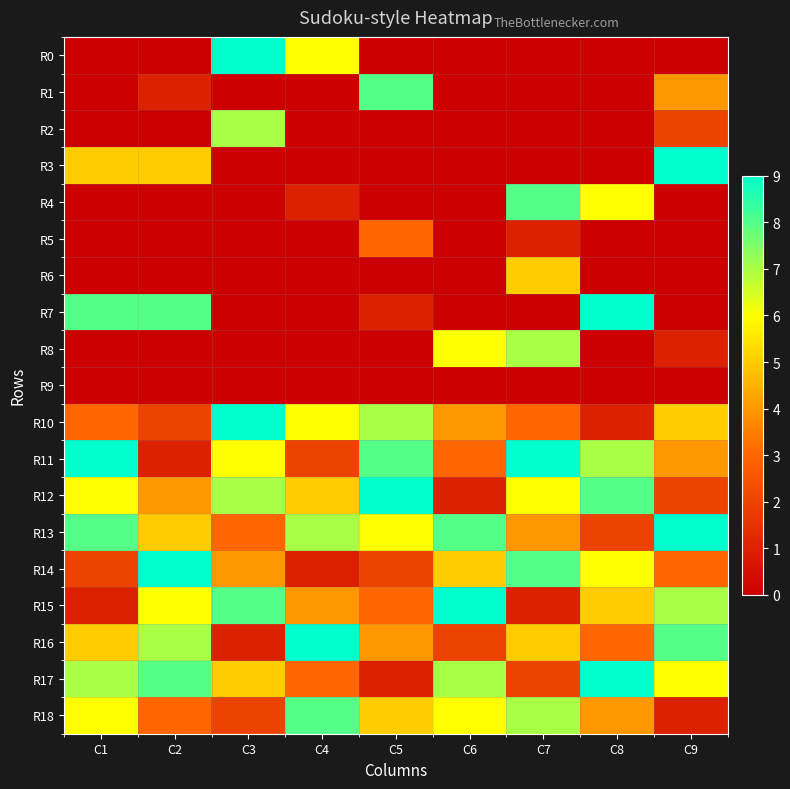

Reading right to left, transcribe all the data shown in this chart.

R0: C9=0	C8=0	C7=0	C6=0	C5=0	C4=6	C3=9	C2=0	C1=0
R1: C9=4	C8=0	C7=0	C6=0	C5=8	C4=0	C3=0	C2=1	C1=0
R2: C9=2	C8=0	C7=0	C6=0	C5=0	C4=0	C3=7	C2=0	C1=0
R3: C9=9	C8=0	C7=0	C6=0	C5=0	C4=0	C3=0	C2=5	C1=5
R4: C9=0	C8=6	C7=8	C6=0	C5=0	C4=1	C3=0	C2=0	C1=0
R5: C9=0	C8=0	C7=1	C6=0	C5=3	C4=0	C3=0	C2=0	C1=0
R6: C9=0	C8=0	C7=5	C6=0	C5=0	C4=0	C3=0	C2=0	C1=0
R7: C9=0	C8=9	C7=0	C6=0	C5=1	C4=0	C3=0	C2=8	C1=8
R8: C9=1	C8=0	C7=7	C6=6	C5=0	C4=0	C3=0	C2=0	C1=0
R9: C9=0	C8=0	C7=0	C6=0	C5=0	C4=0	C3=0	C2=0	C1=0
R10: C9=5	C8=1	C7=3	C6=4	C5=7	C4=6	C3=9	C2=2	C1=3
R11: C9=4	C8=7	C7=9	C6=3	C5=8	C4=2	C3=6	C2=1	C1=9
R12: C9=2	C8=8	C7=6	C6=1	C5=9	C4=5	C3=7	C2=4	C1=6
R13: C9=9	C8=2	C7=4	C6=8	C5=6	C4=7	C3=3	C2=5	C1=8
R14: C9=3	C8=6	C7=8	C6=5	C5=2	C4=1	C3=4	C2=9	C1=2
R15: C9=7	C8=5	C7=1	C6=9	C5=3	C4=4	C3=8	C2=6	C1=1
R16: C9=8	C8=3	C7=5	C6=2	C5=4	C4=9	C3=1	C2=7	C1=5
R17: C9=6	C8=9	C7=2	C6=7	C5=1	C4=3	C3=5	C2=8	C1=7
R18: C9=1	C8=4	C7=7	C6=6	C5=5	C4=8	C3=2	C2=3	C1=6